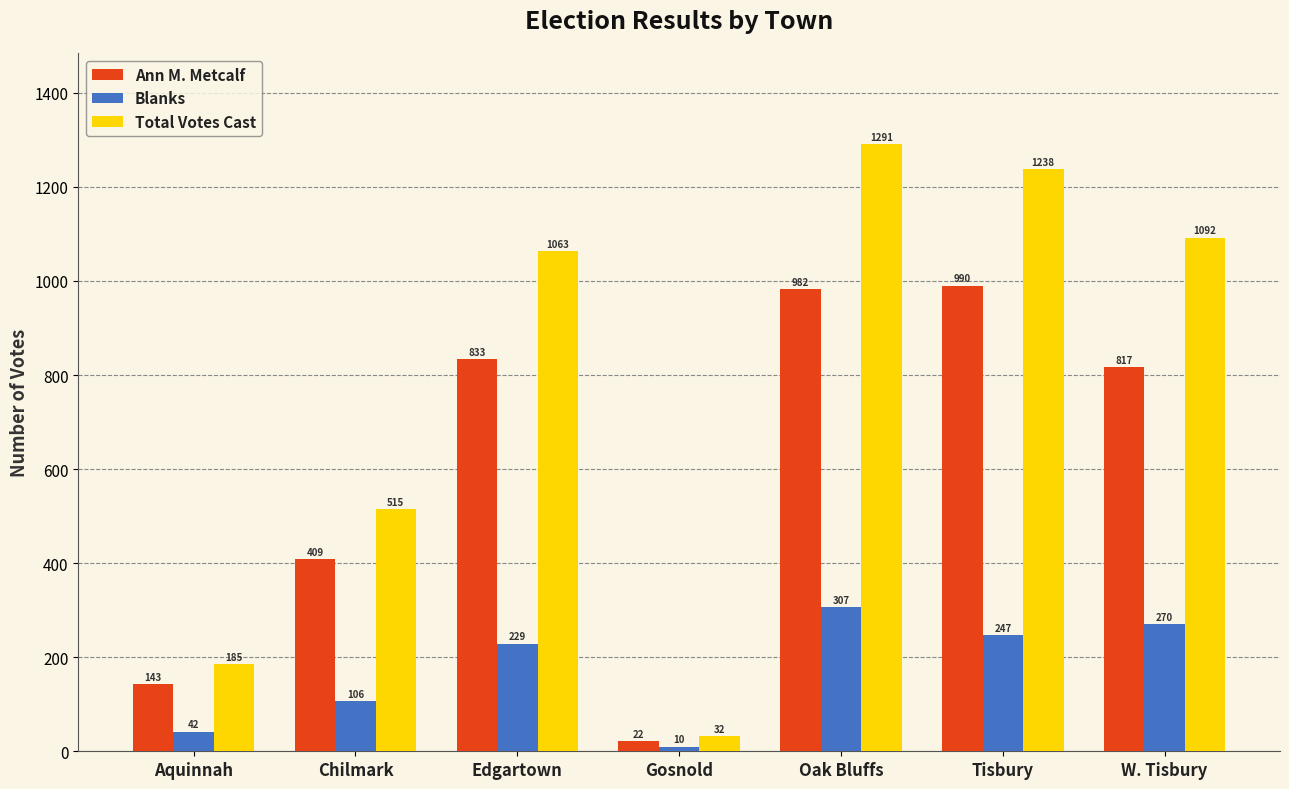

What is the spread (max minus min) of values at Chilmark?

409